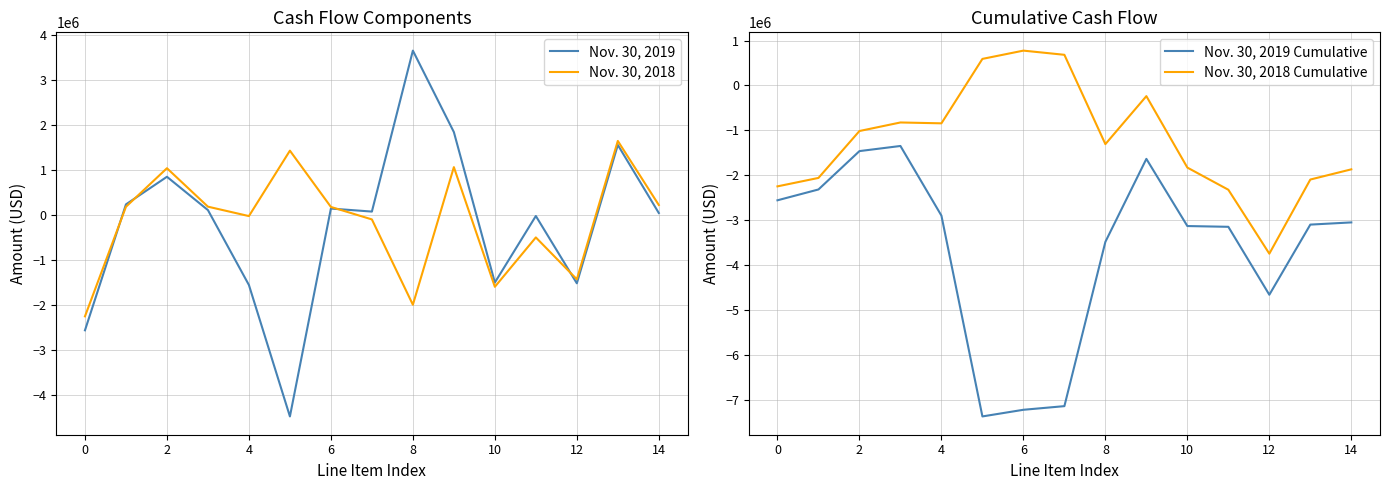

The value of Nov. 30, 2019 at 10 is -1495000. True or false?

True